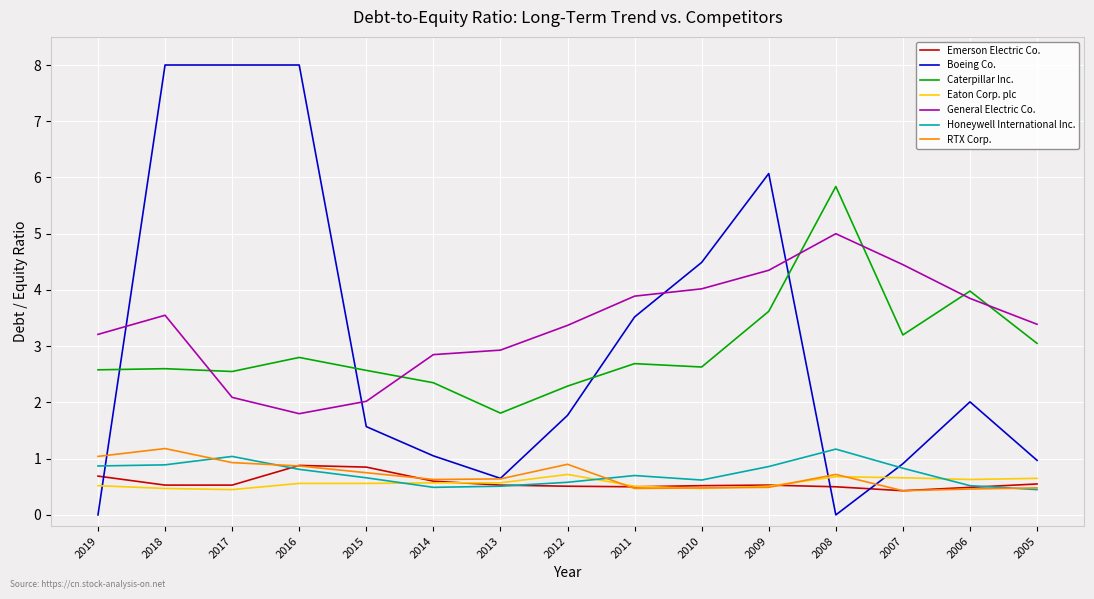

The value of RTX Corp. at 2018 is 2.0. True or false?

False